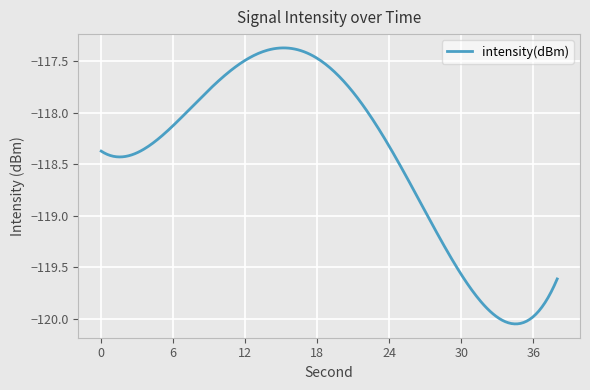

What is the difference between the maximum and minimum values?

2.7